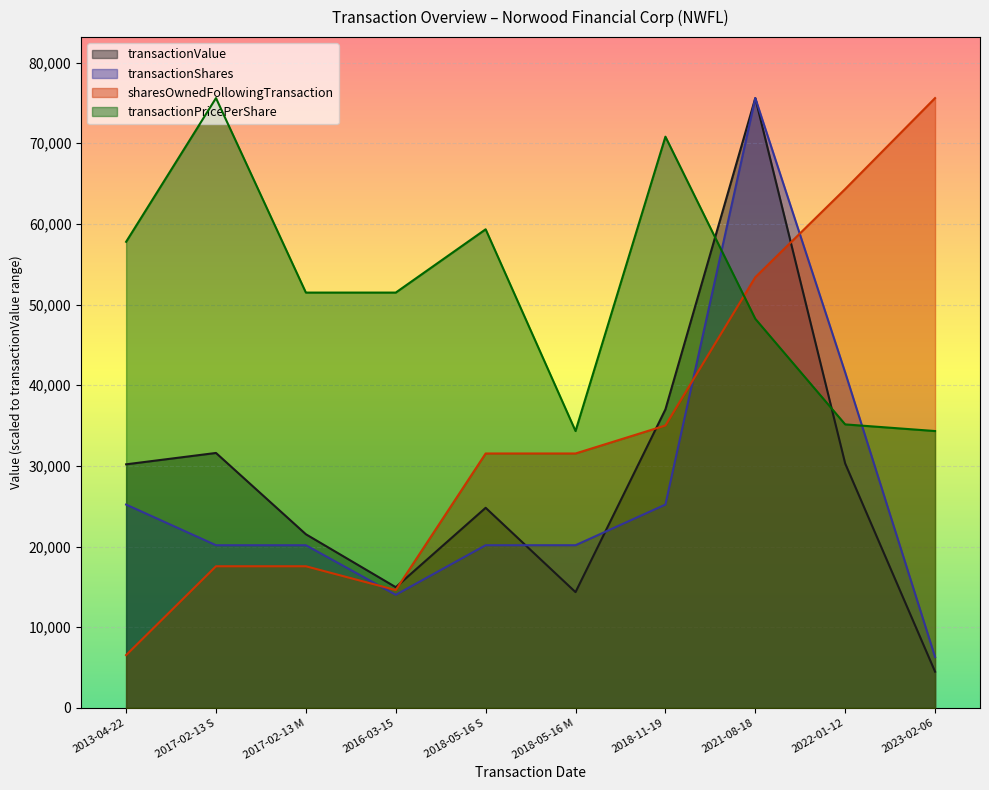

Where do sharesOwnedFollowingTransaction and transactionPricePerShare first cross each other?

2018-11-19 and 2021-08-18